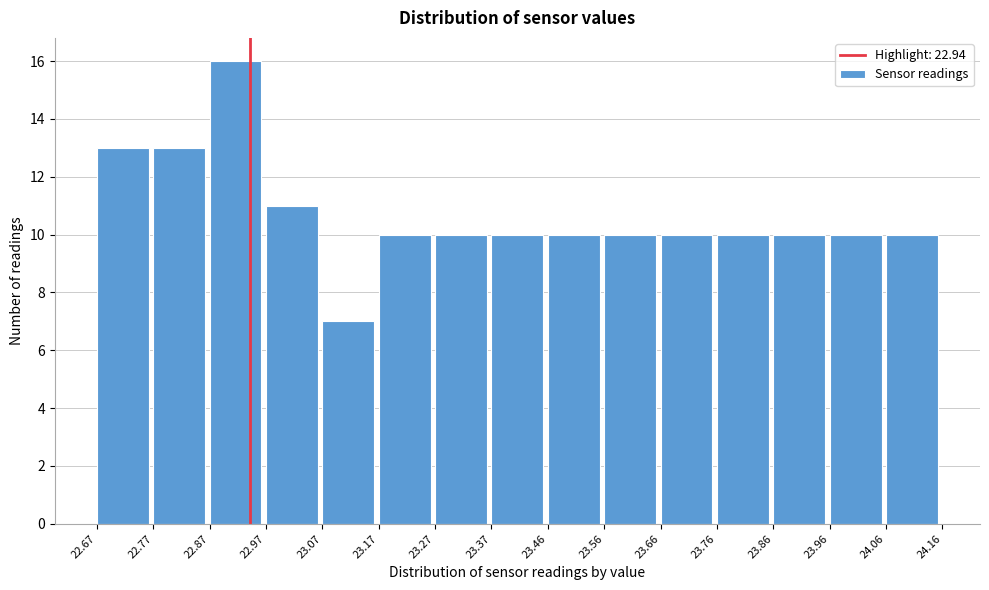

How tall is the bar that spans 23.17 to 23.27 on the x-axis? The values are not printed on the chart, so give them approximately, as read against the axis.

10